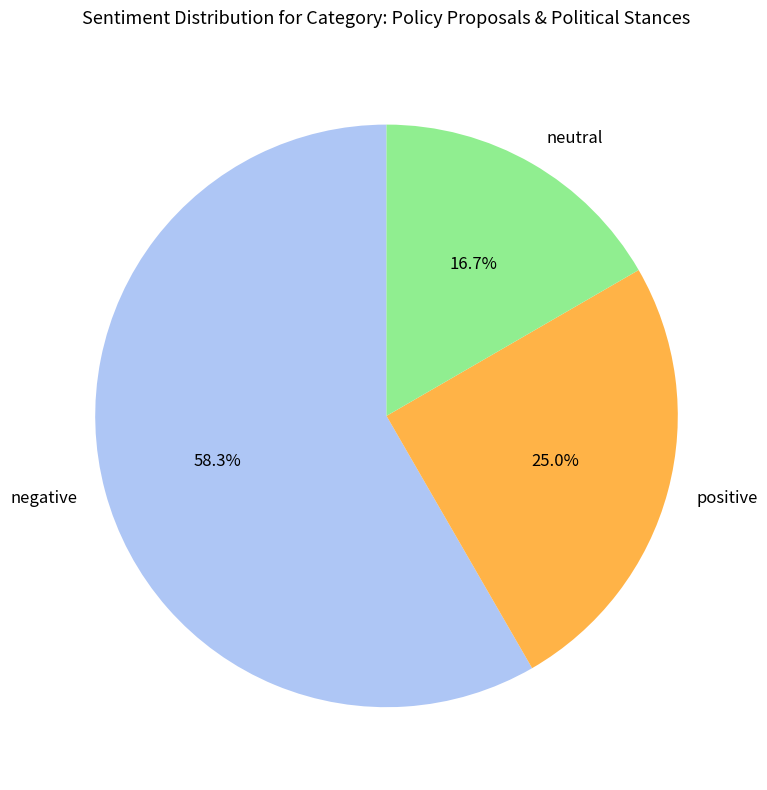

Combined, do negative and positive account for over 50%?

Yes